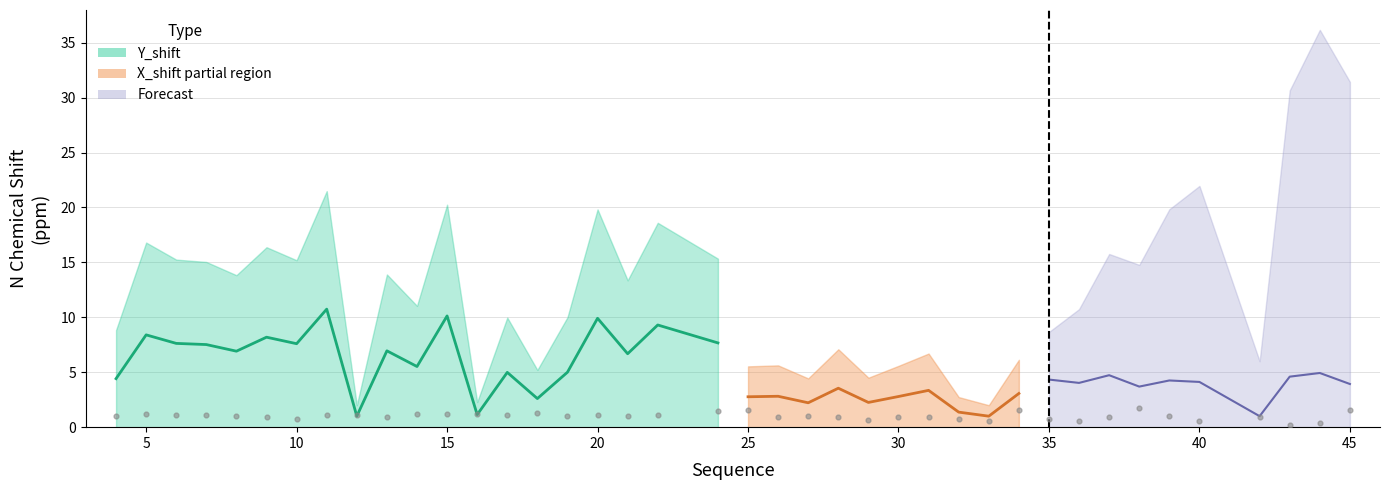

What is the range of Y values (max minus min)?

1.5